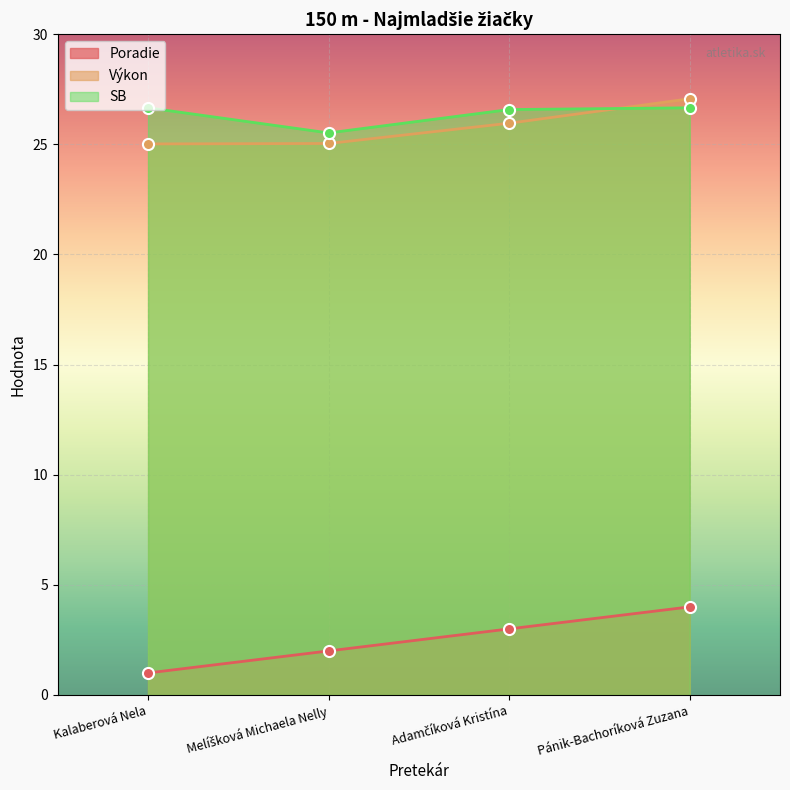

True or false: Poradie and Výkon cross at least once.

False